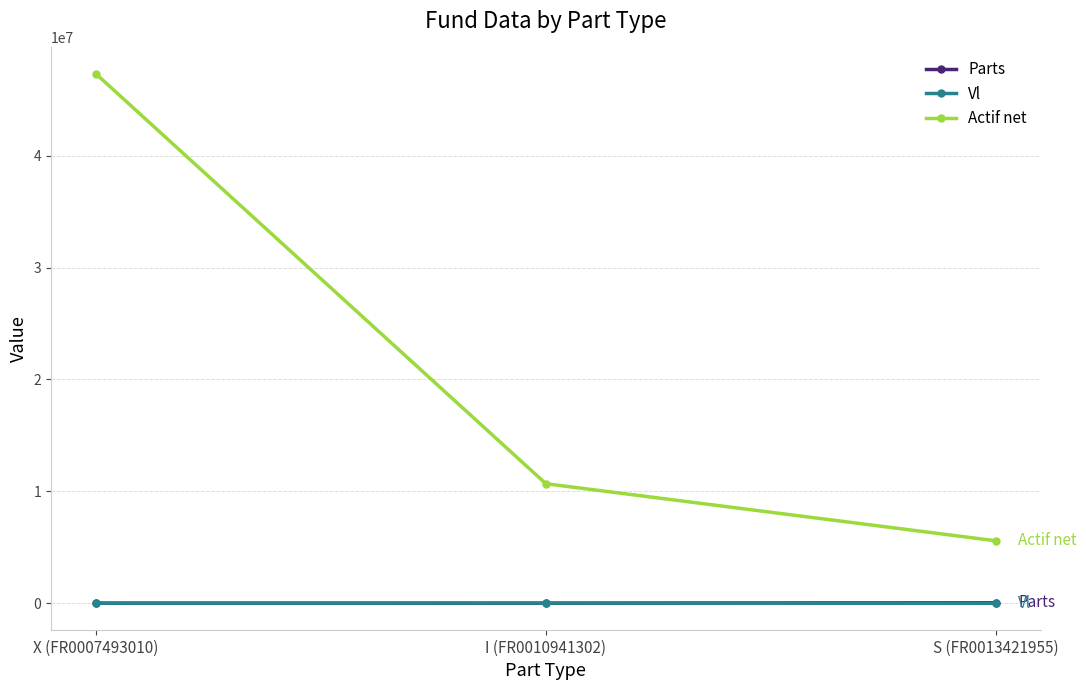

Is this an area chart (filled region under the line)?

No